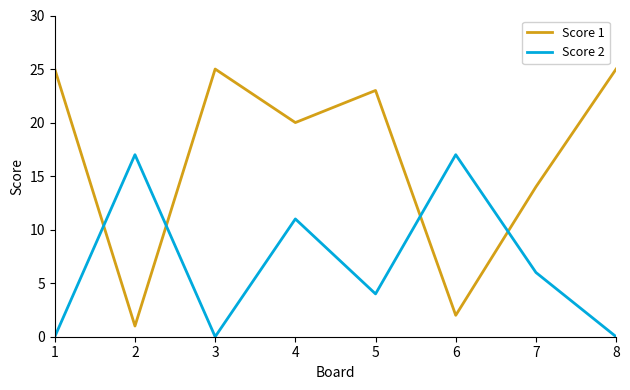

The Score 2 series shows 0 at 8. True or false?

True